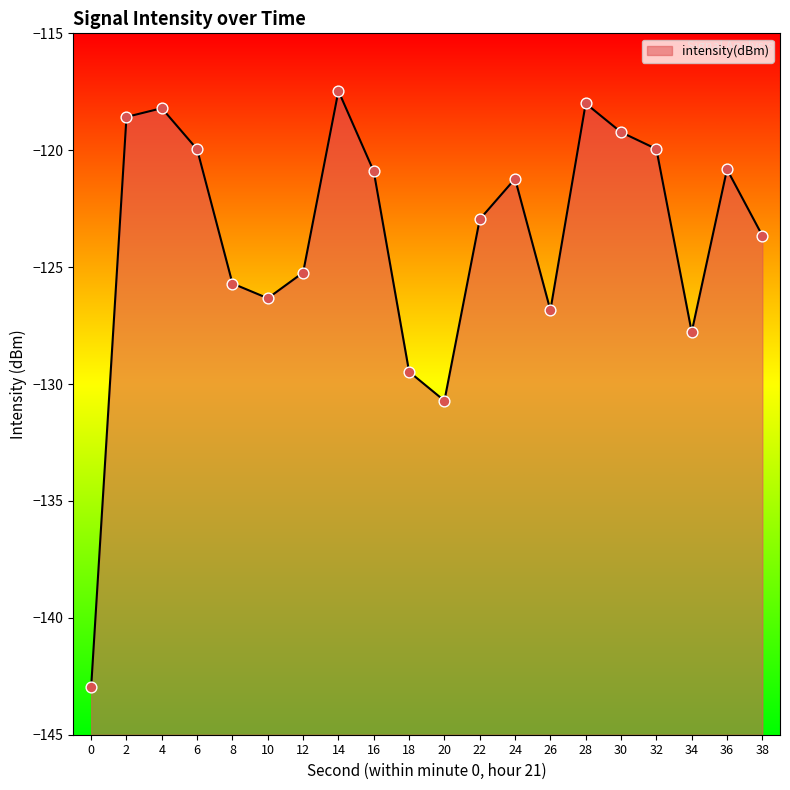

What is the change in value from 10 to 18?

-3.1